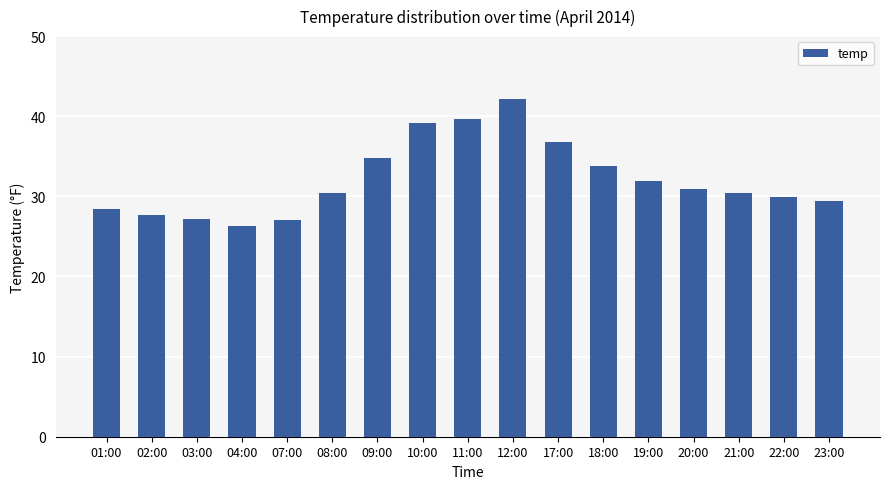

Approximately how many times larger is the value at 10:00 compared to 02:00?

1.4